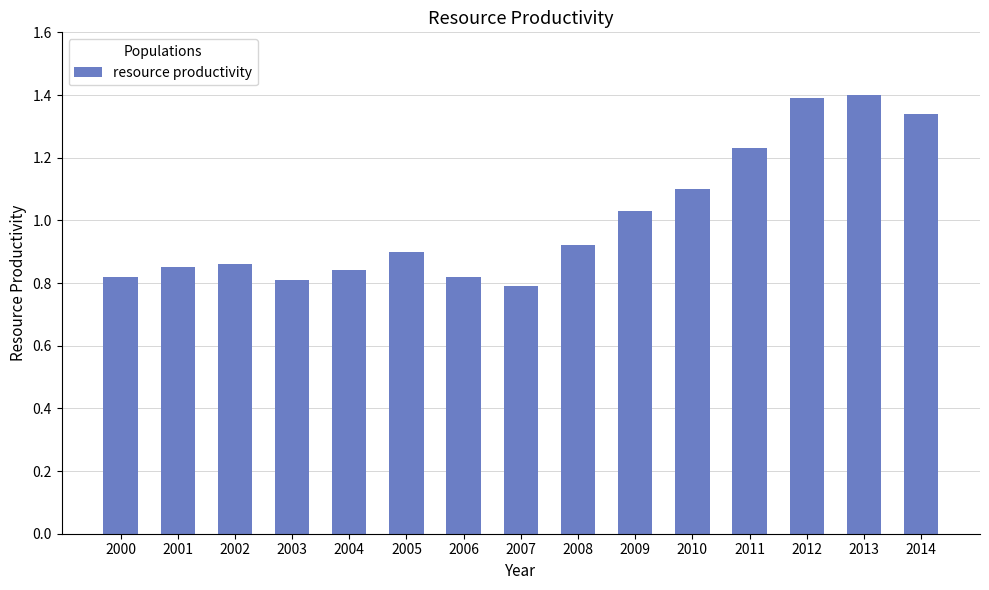

The value at 2005 is 0.9. True or false?

True